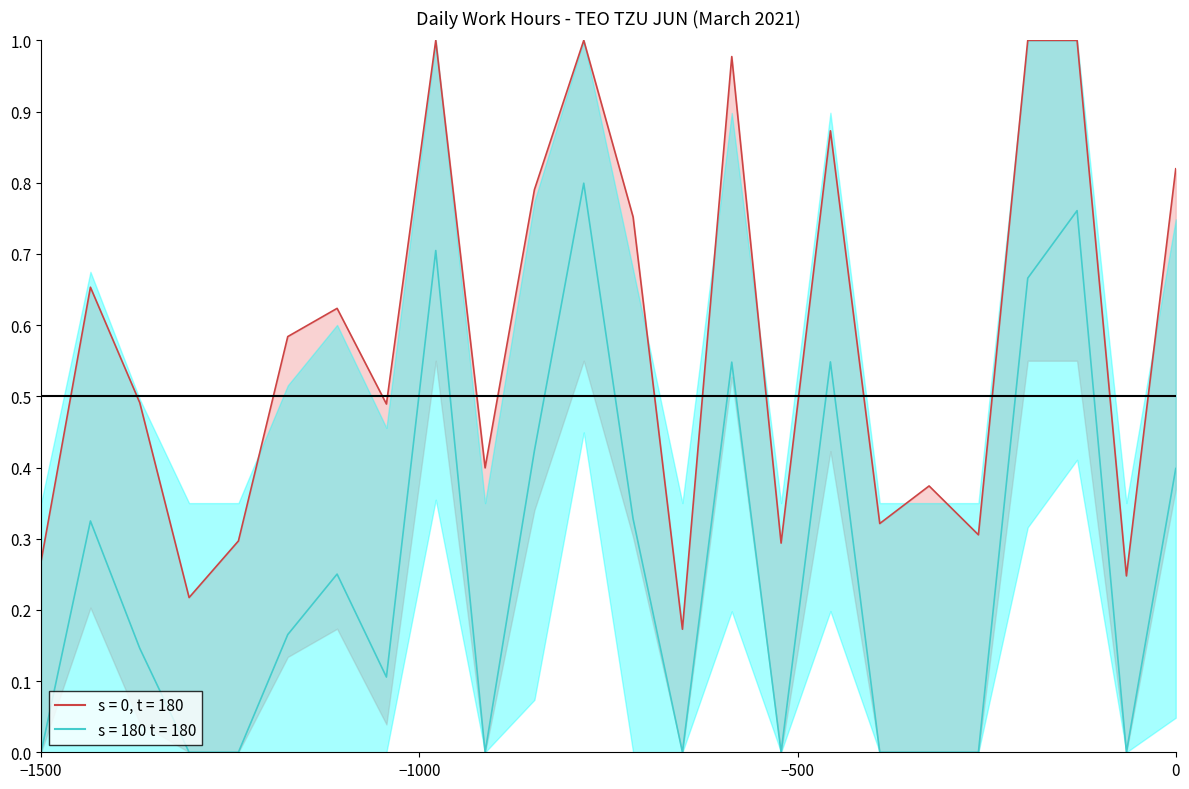

How many data points does each series have?

24